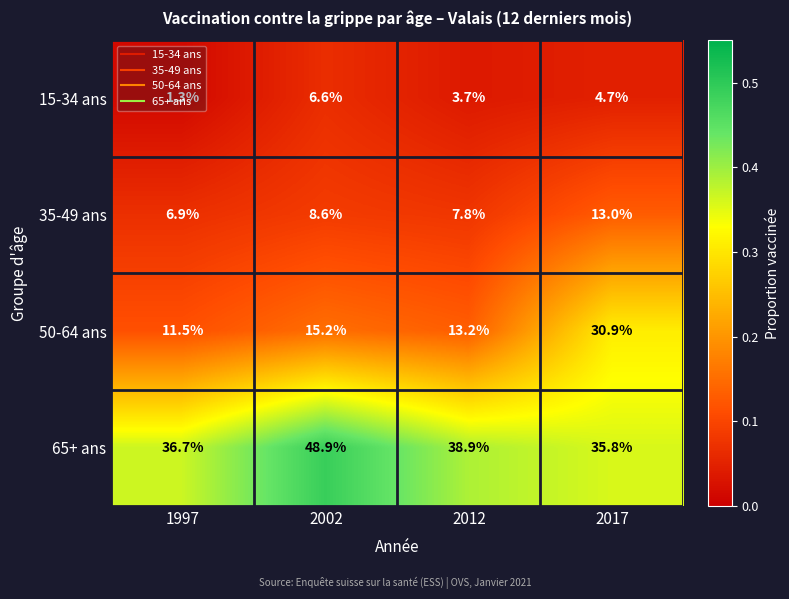

What is the total value across all series at 1997?

56.4